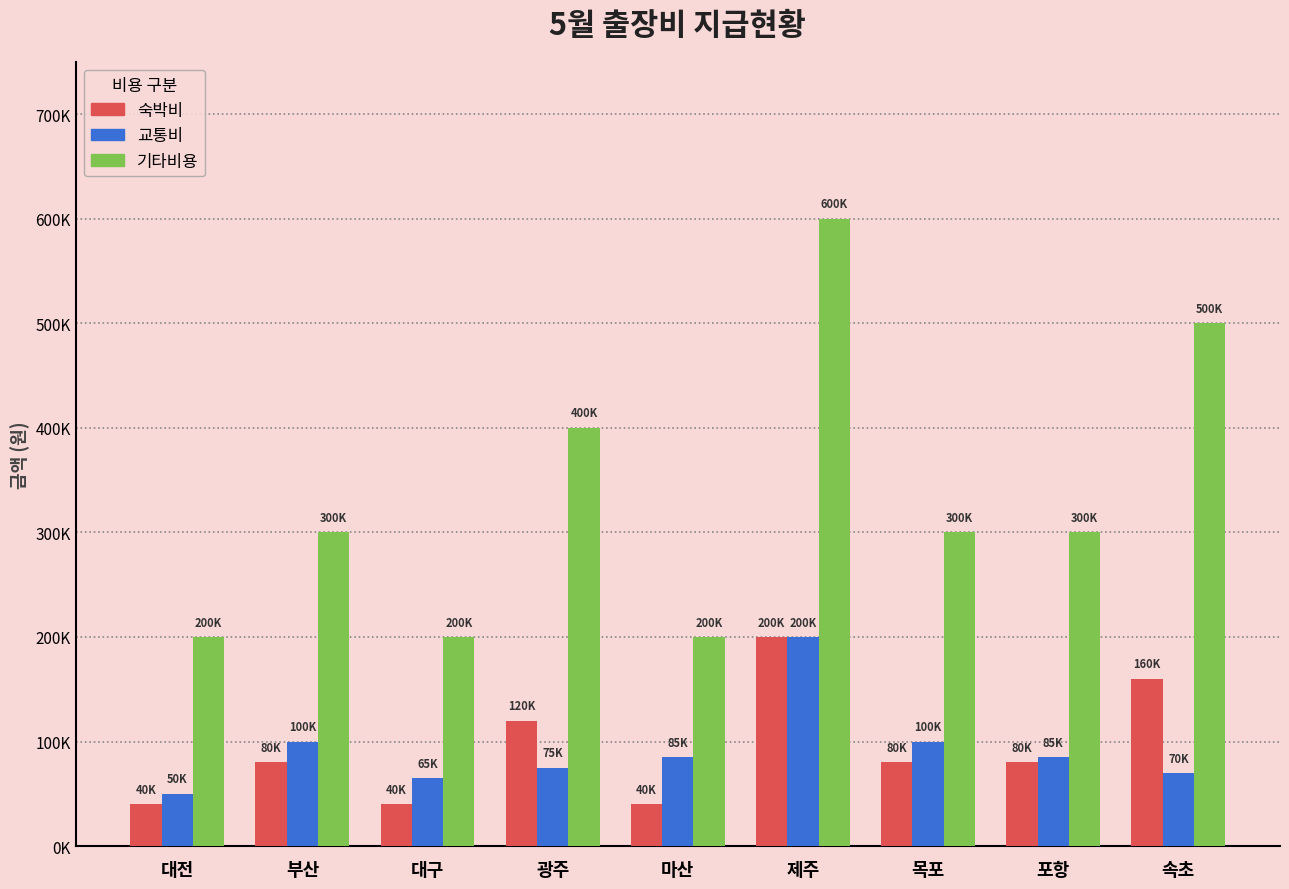

What is the highest value of the 교통비 series?

200000